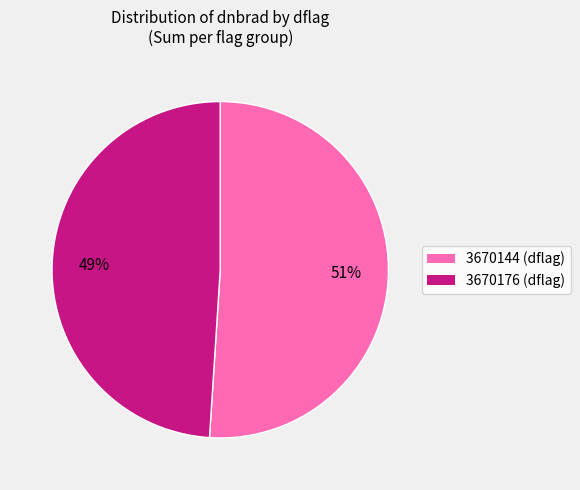

To the nearest percent, what is the average slice percentage?

50%